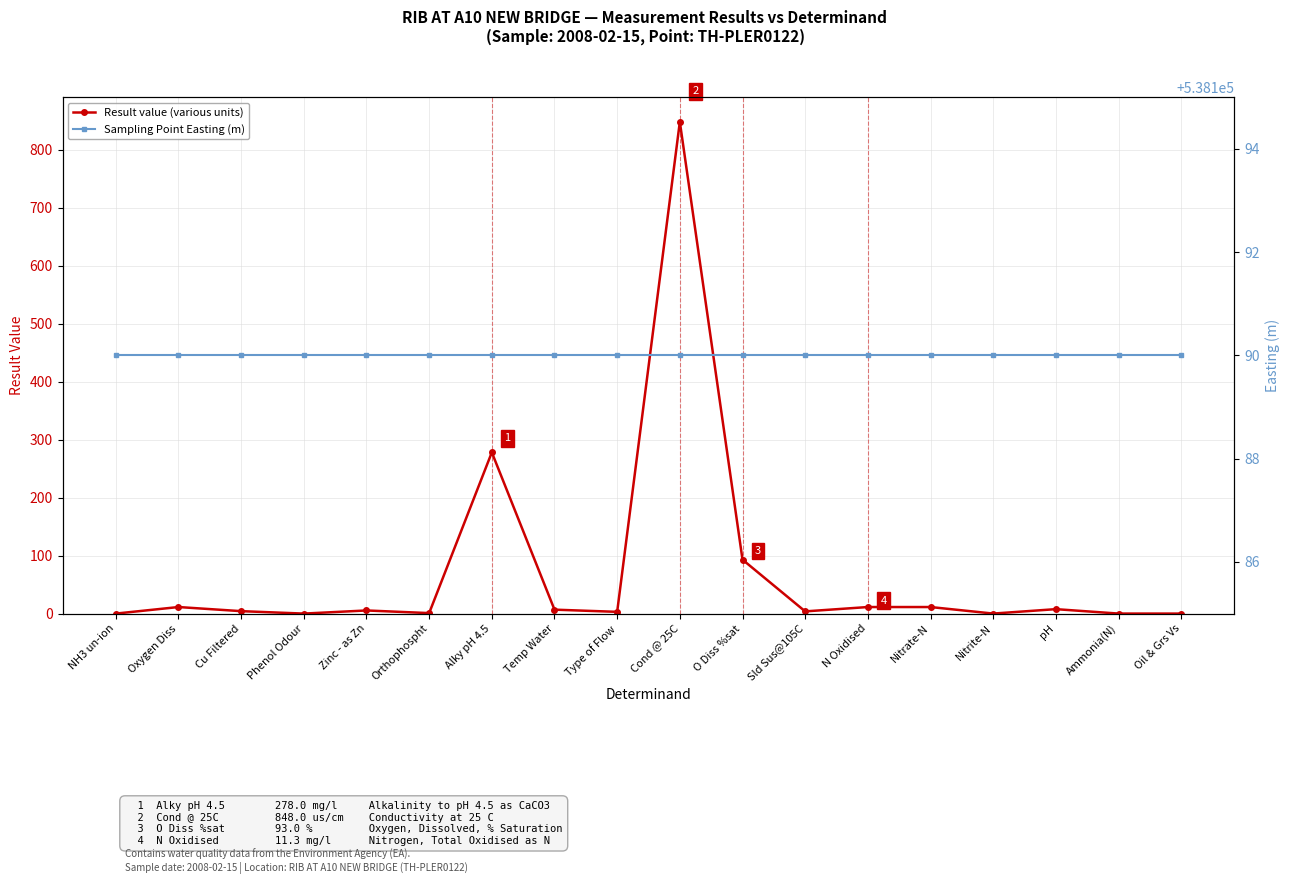

Which label corresponds to the largest value in the chart?

NH3 un-ion